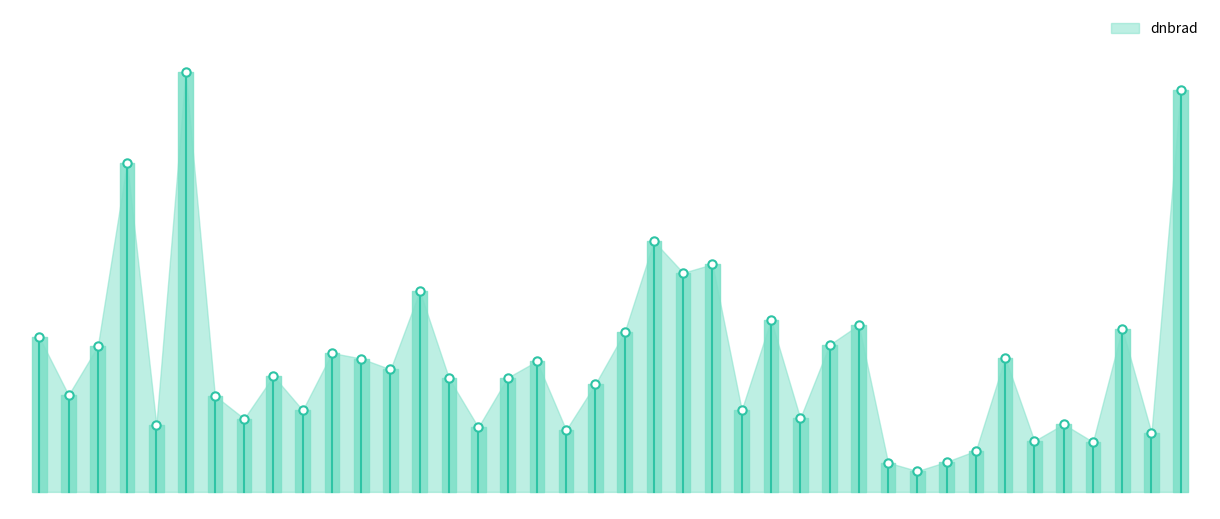

What is the maximum value shown in the chart?

24.5